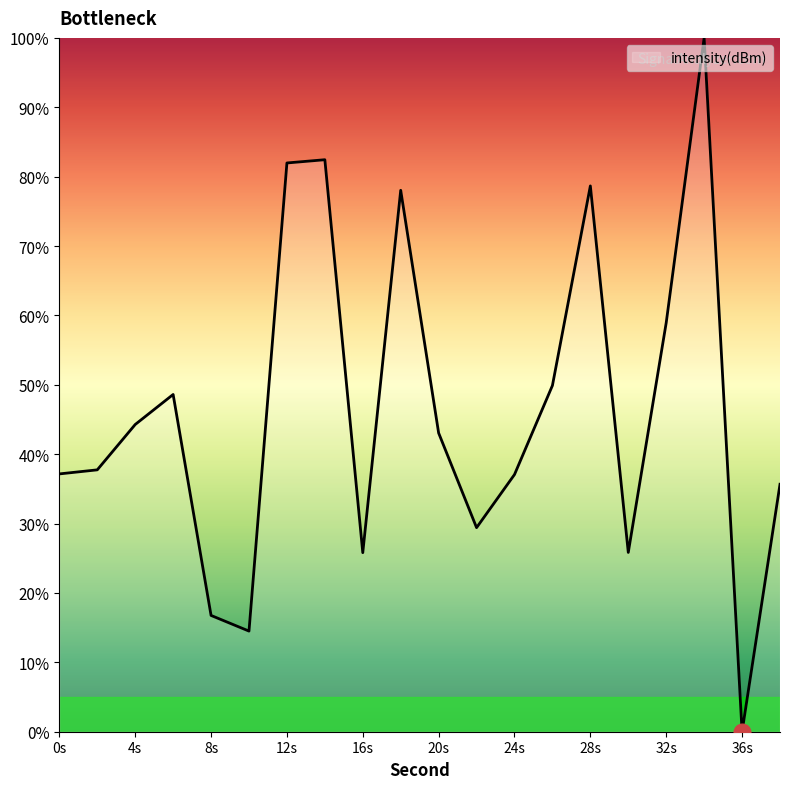

What is the greatest value displayed?

100.0